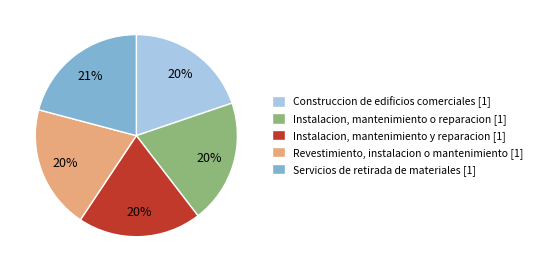

Is there any slice that represents more than half of the pie?

No